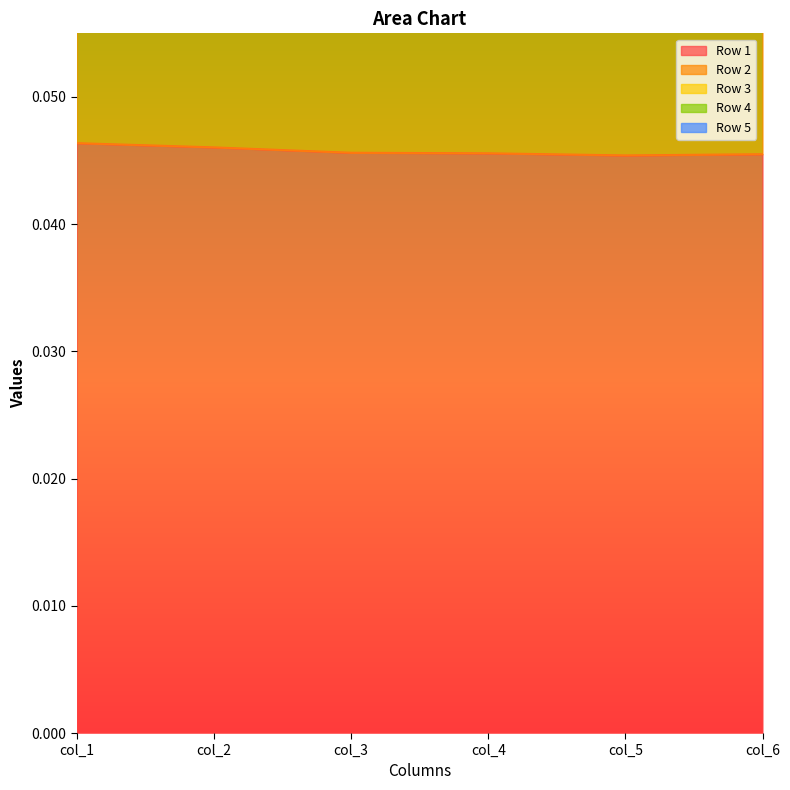

At col_5, list the series in order from largest to smallest.

Row 5, Row 4, Row 2, Row 1, Row 3